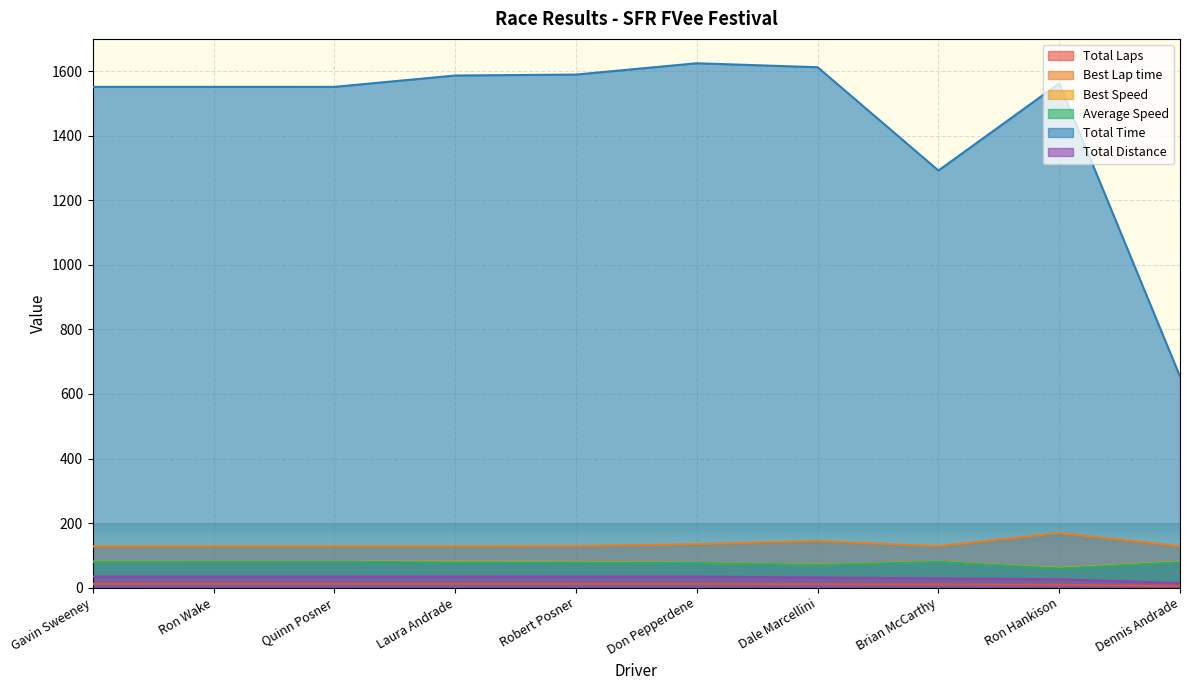

The Total Laps series shows 4.0 at Gavin Sweeney. True or false?

False